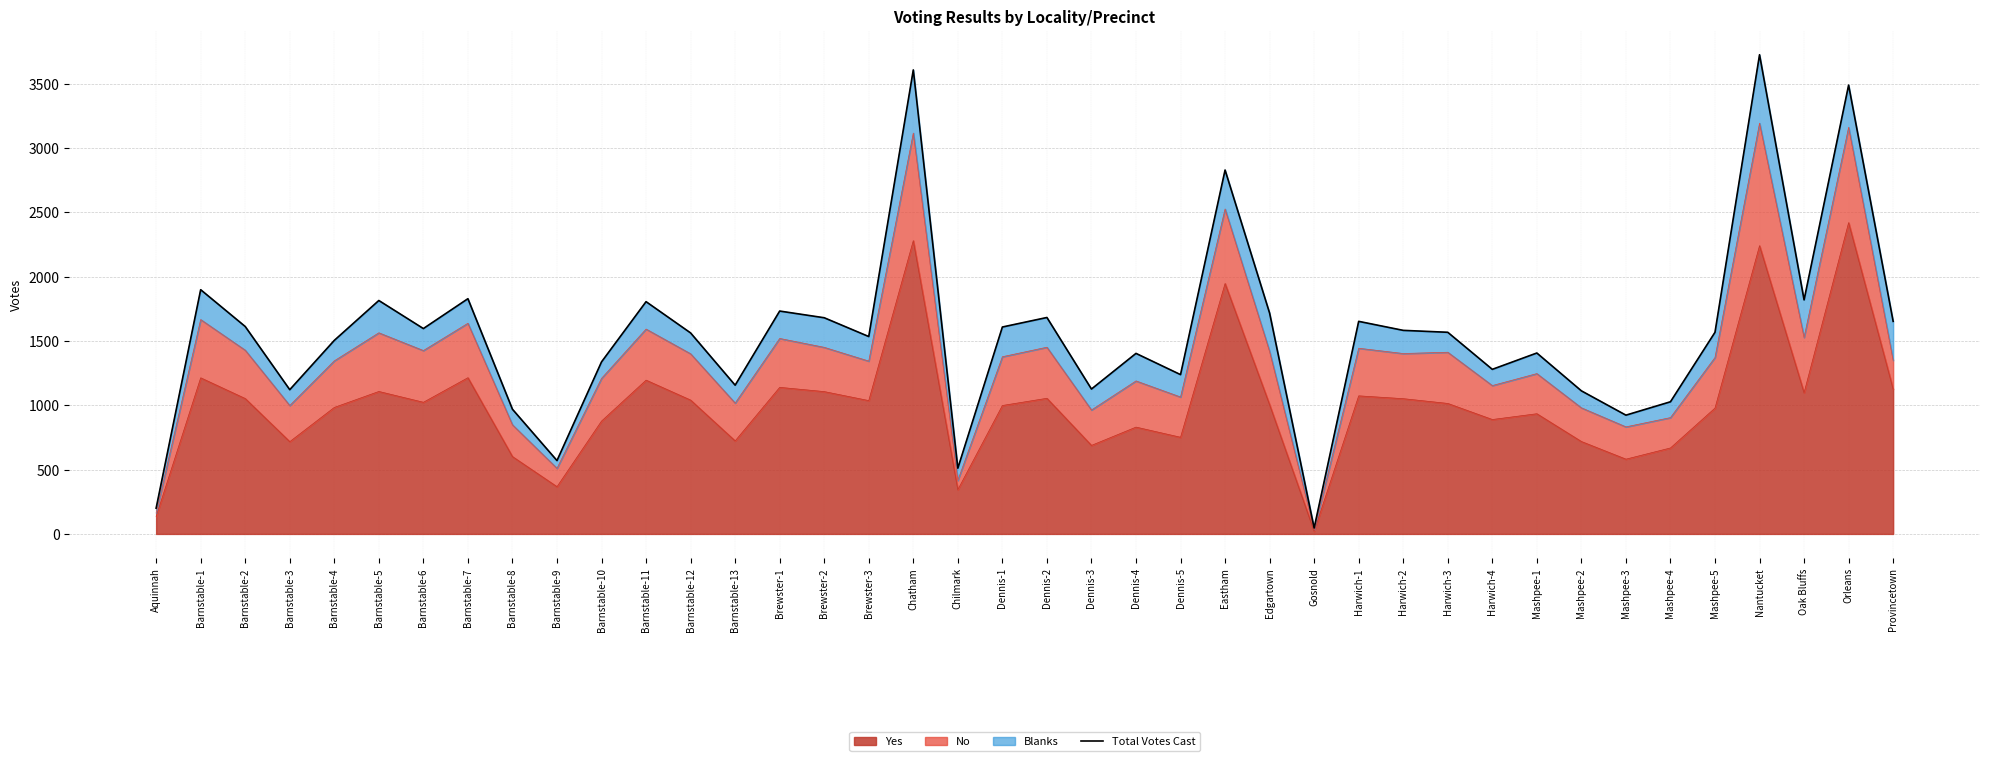

Reading left to right, transcribe all the data shown in this chart.

200	1898	1612	1121	1504	1814	1596	1828	969	570	1337	1805	1562	1156	1732	1680	1534	3606	511	1608	1682	1126	1403	1238	2828	1716	46	1652	1582	1567	1279	1406	1112	923	1027	1567	3724	1819	3488	1652